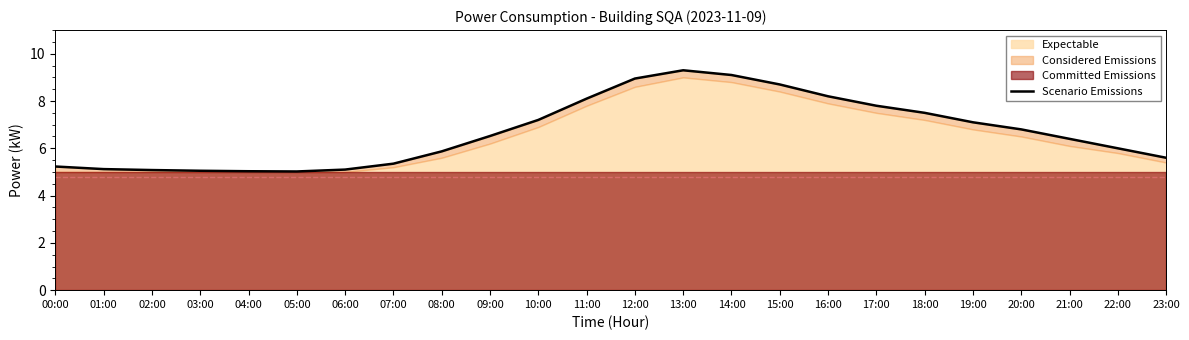

At which category does the chart reach its minimum across all series?

05:00